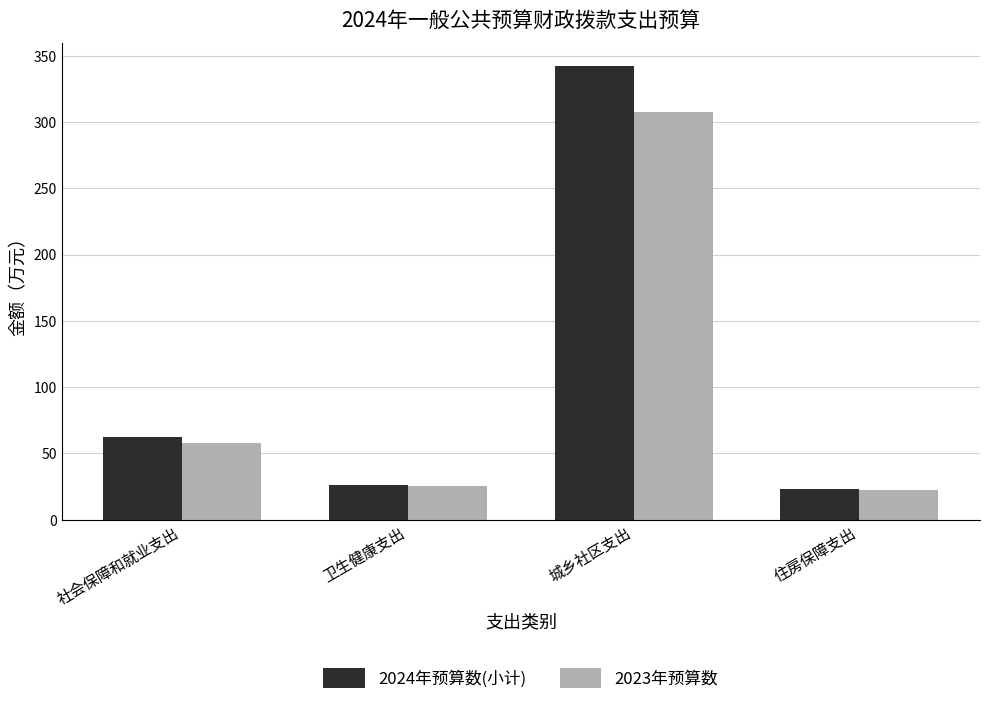

Is the value of 2024年预算数(小计) at 住房保障支出 greater than the value of 2023年预算数 at 城乡社区支出?

No